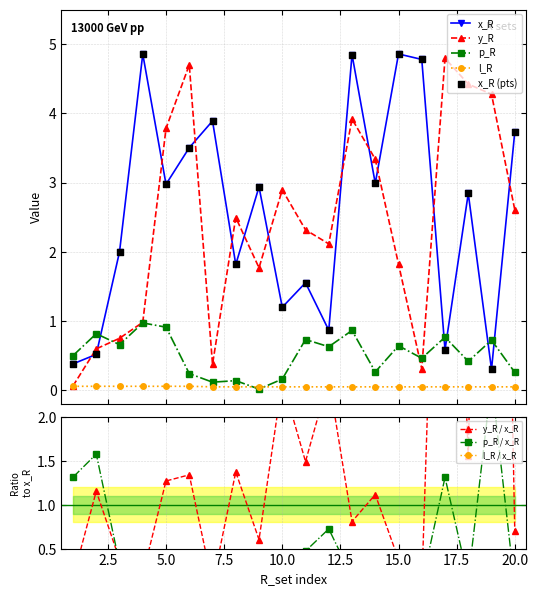

Which series reaches the minimum Y coordinate?

p_R